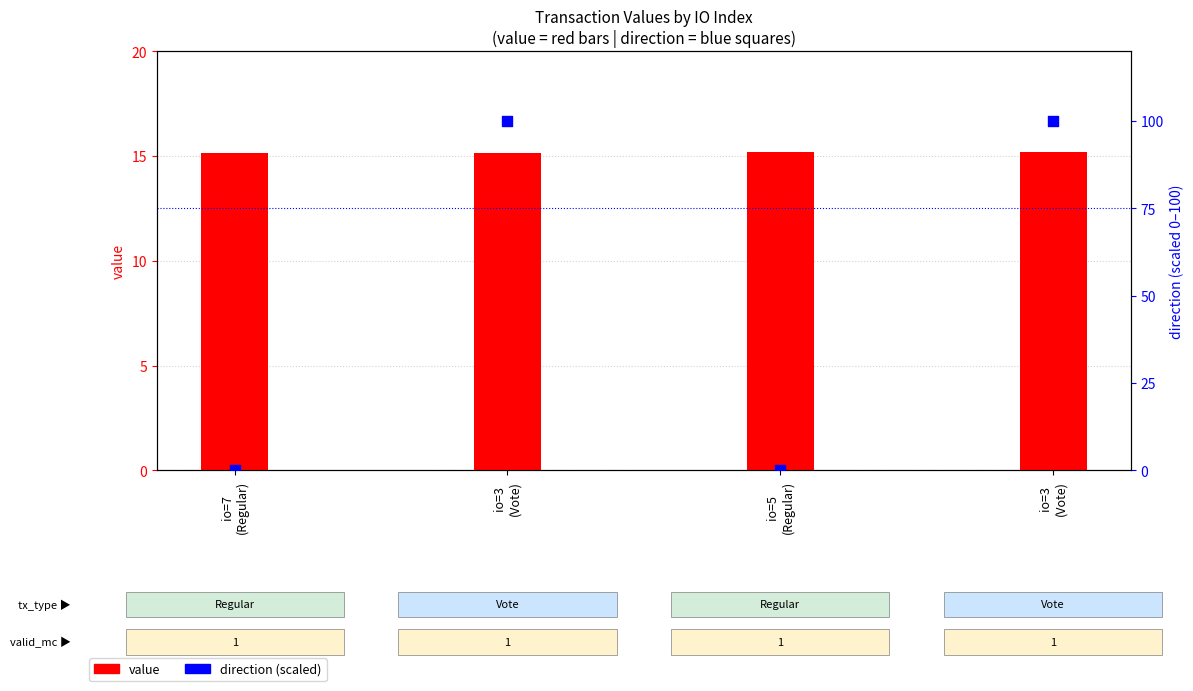

At which category is the sum across all series the highest?

io=3
(Vote)